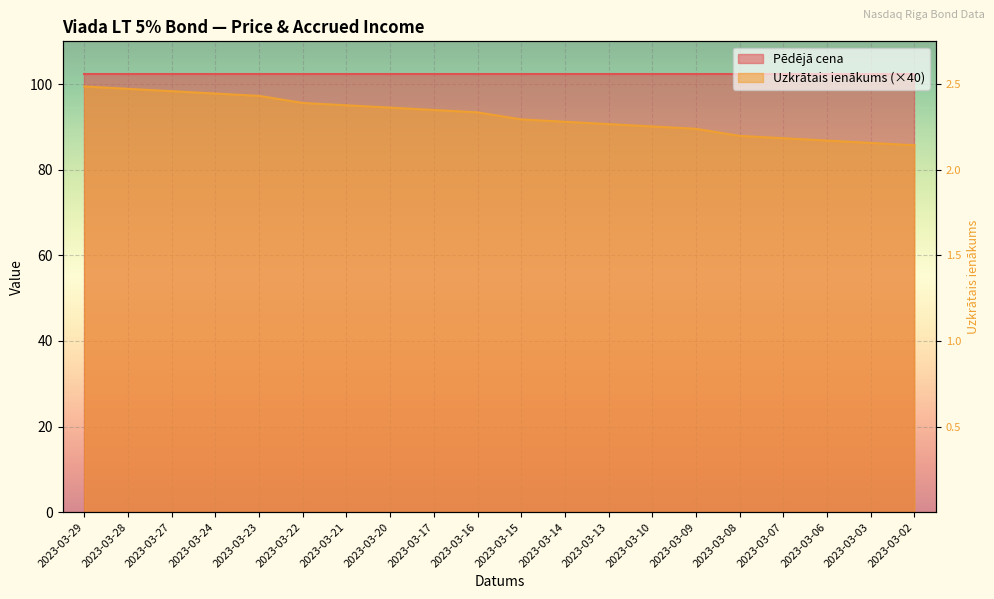

How many categories are shown in the chart?

20